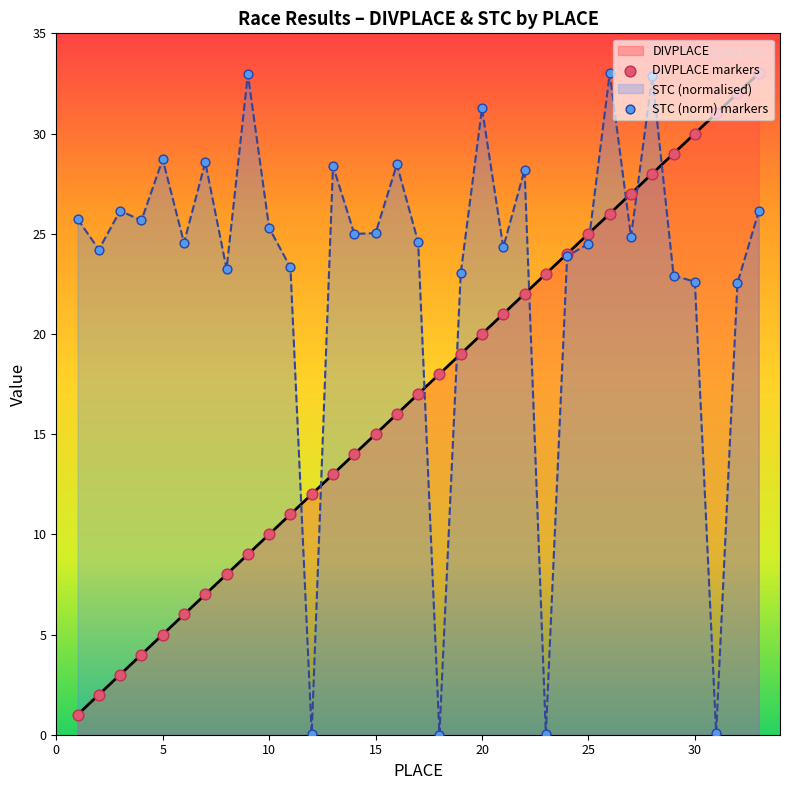

Which series reaches the maximum Y coordinate?

DIVPLACE